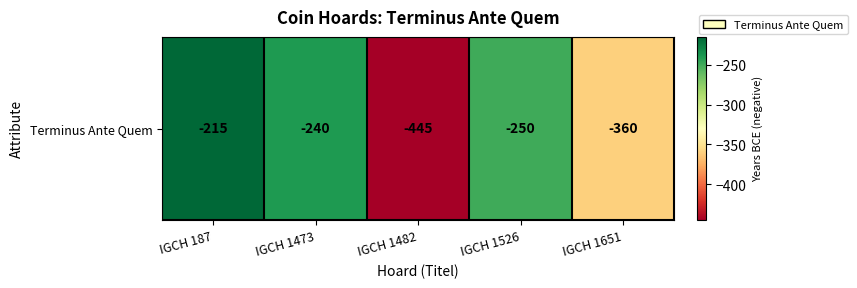

Which label corresponds to the largest value in the chart?

IGCH 187